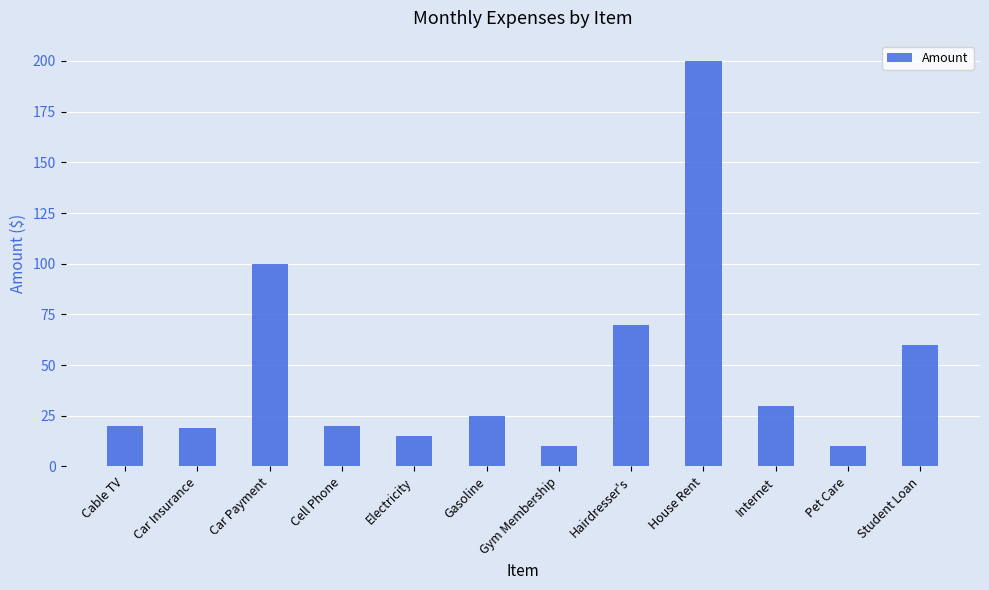

True or false: the data shows 30 at Internet.

True